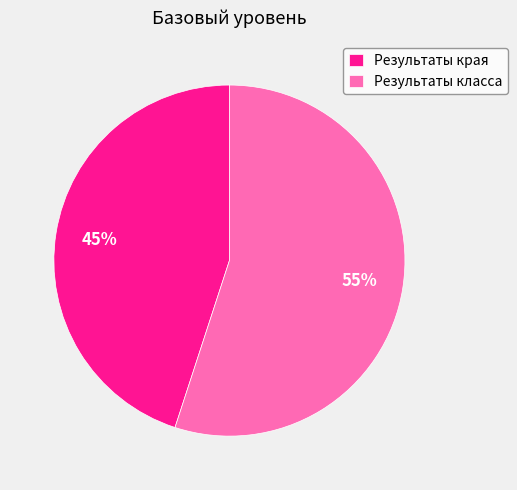

Which category accounts for the majority?

Результаты класса